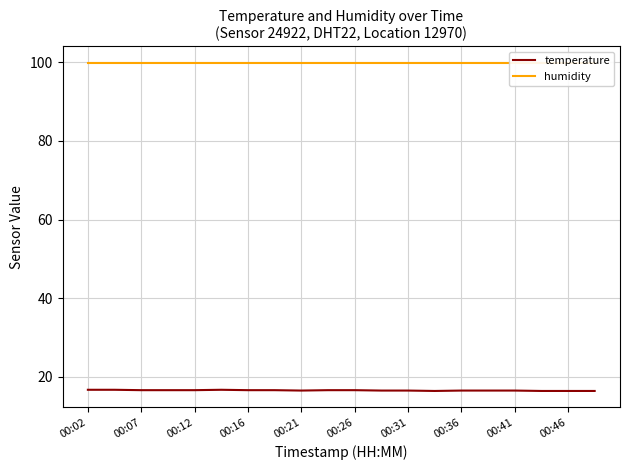

How many lines are shown in the chart?

2